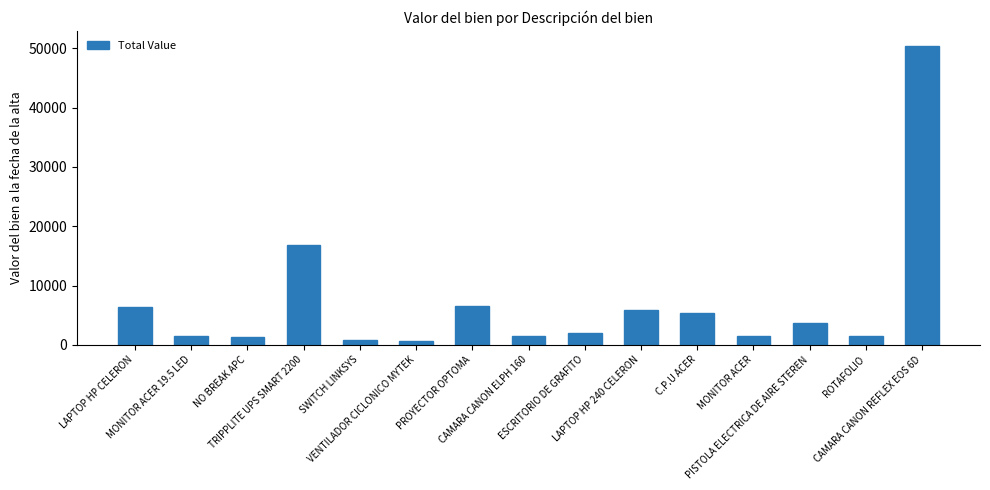

What is the difference between the maximum and second lowest values?

49654.3